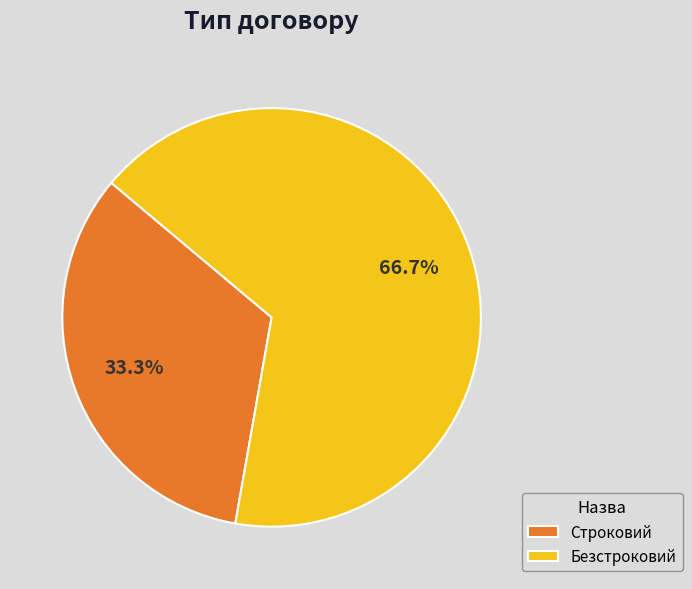

Is it true that Безстроковий is 67% of the pie?

True